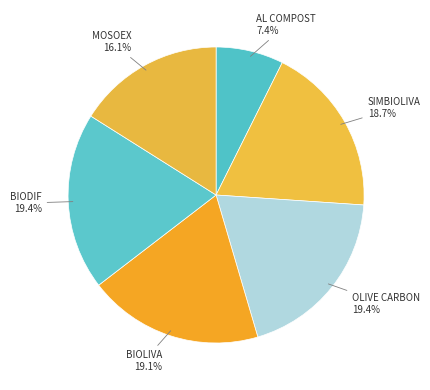

What percentage is the BIODIF slice, to the nearest percent?

19%